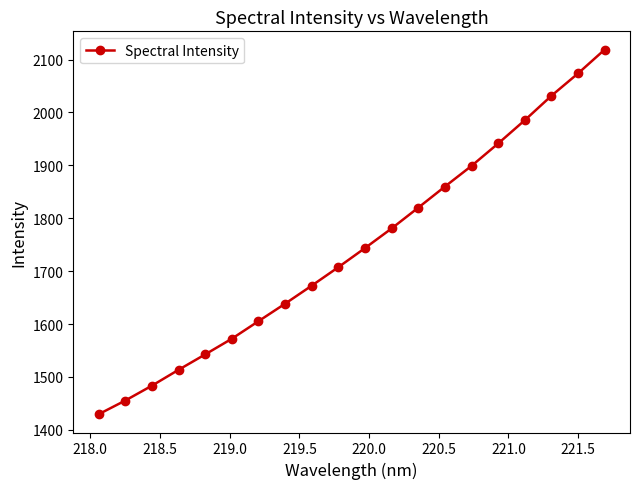

What is the value of the 1st point from the left?

1429.5